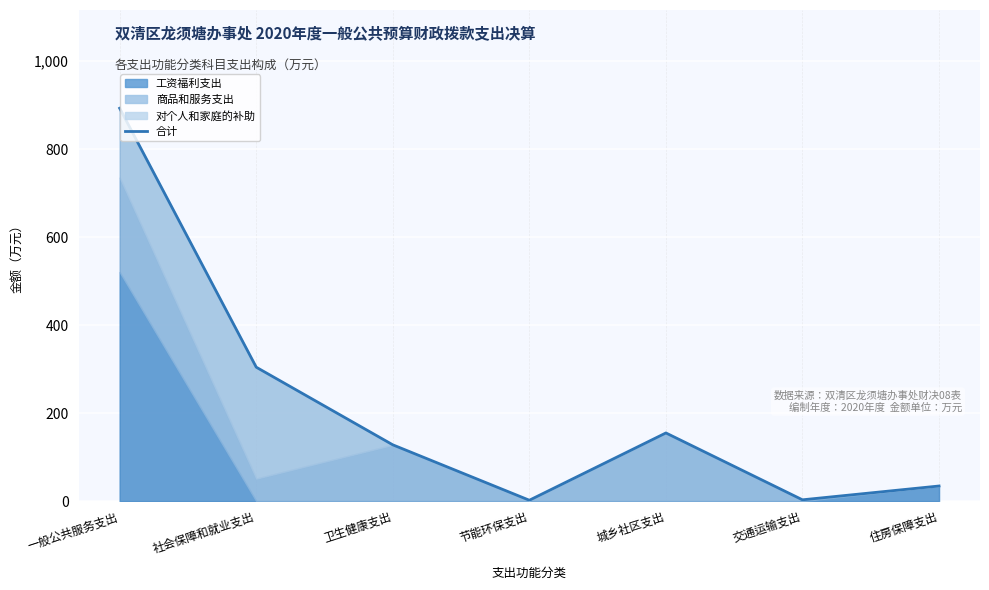

Between 住房保障支出 and 节能环保支出, which is larger?

住房保障支出